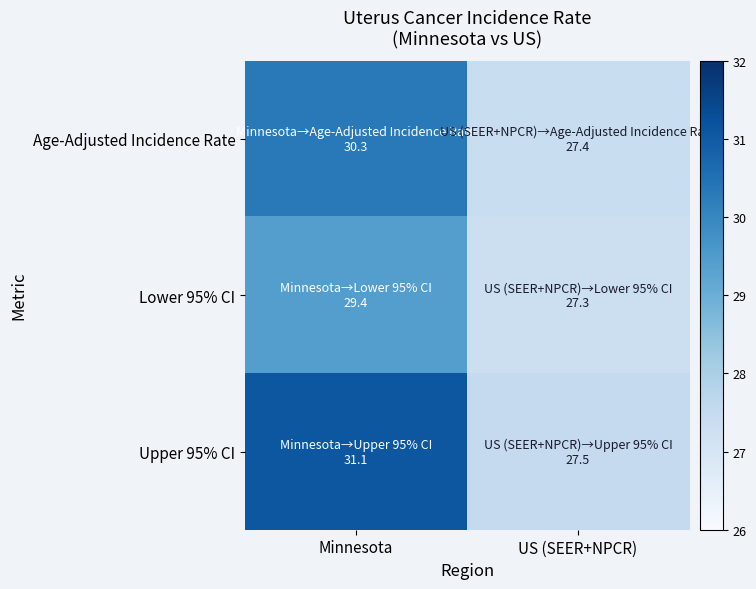

At which category does the chart reach its minimum across all series?

US (SEER+NPCR)